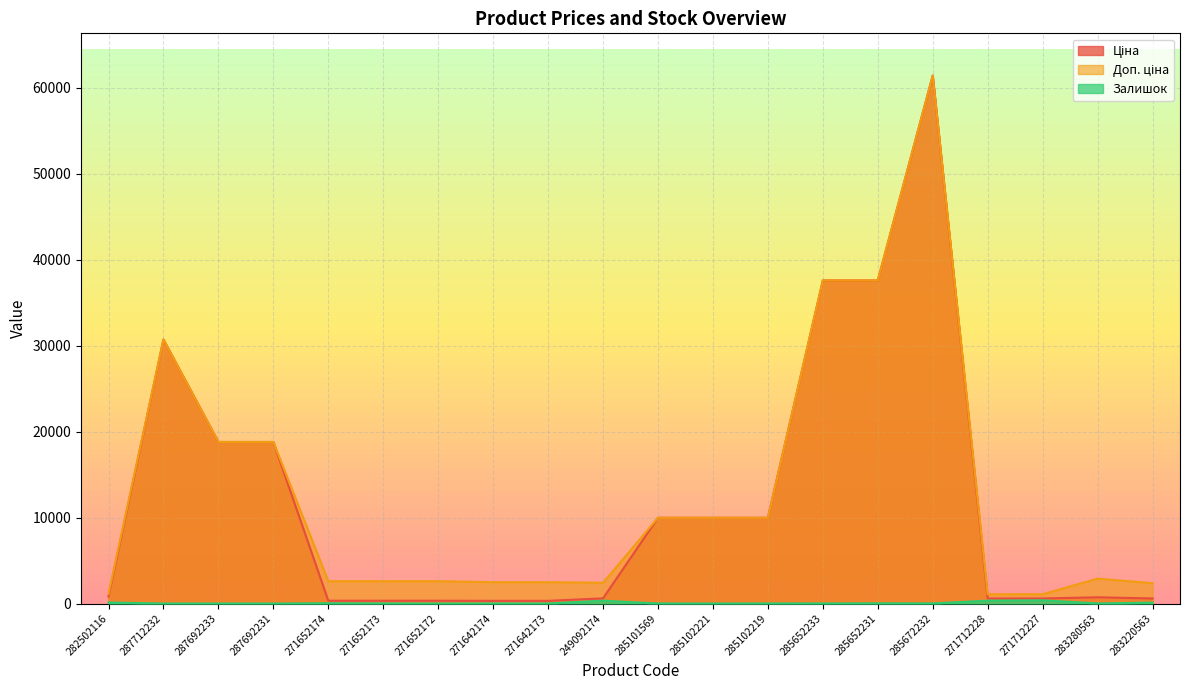

List the series in order of their peak value, lowest first.

Залишок, Ціна, Доп. ціна